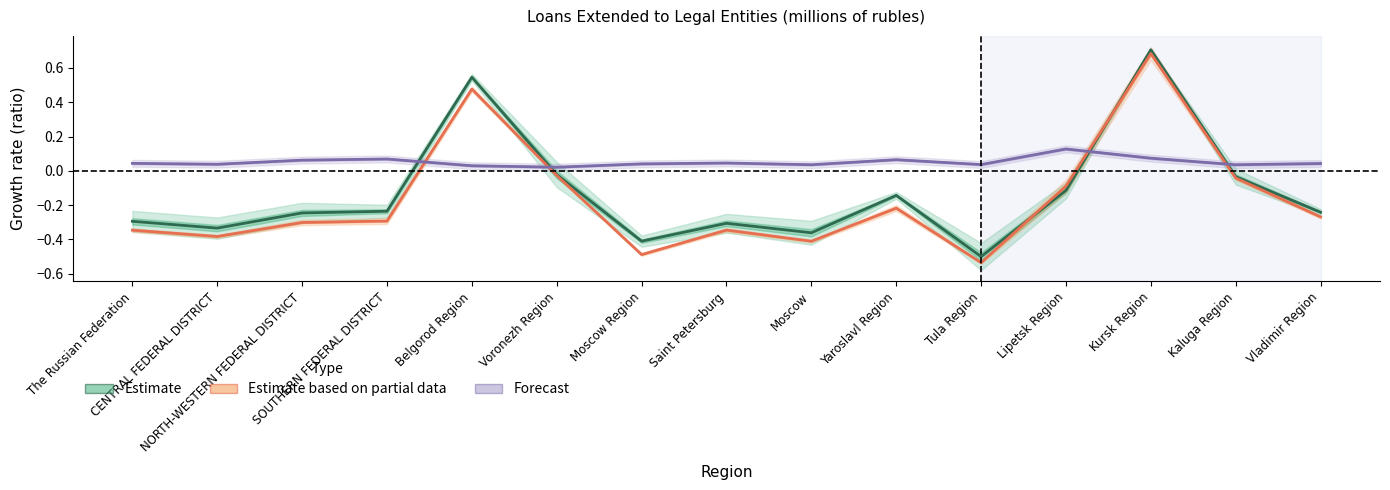

True or false: Estimate has a value of -0.3 at CENTRAL FEDERAL DISTRICT.

True